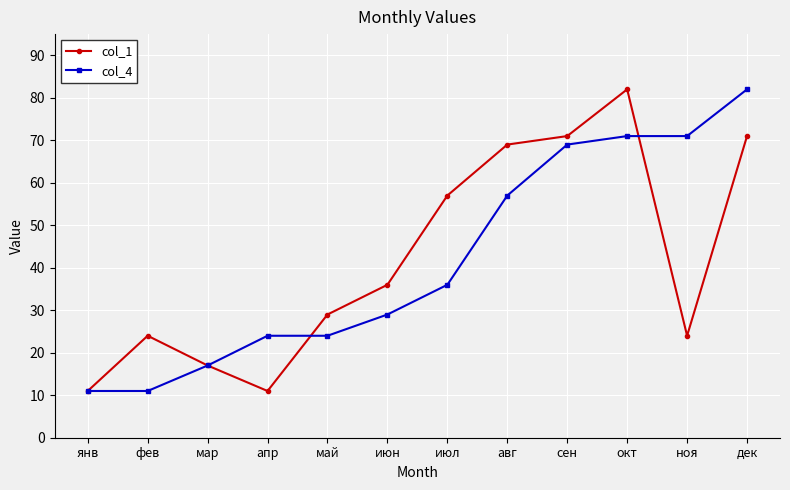

True or false: col_4 and col_1 cross at least once.

True